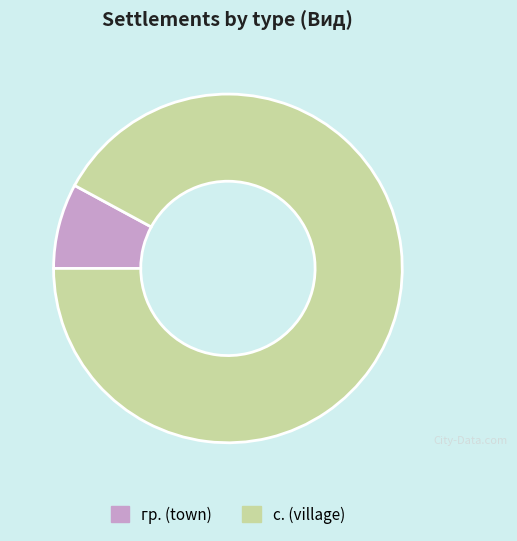

Does гр. (town) account for over 50% of the chart?

No